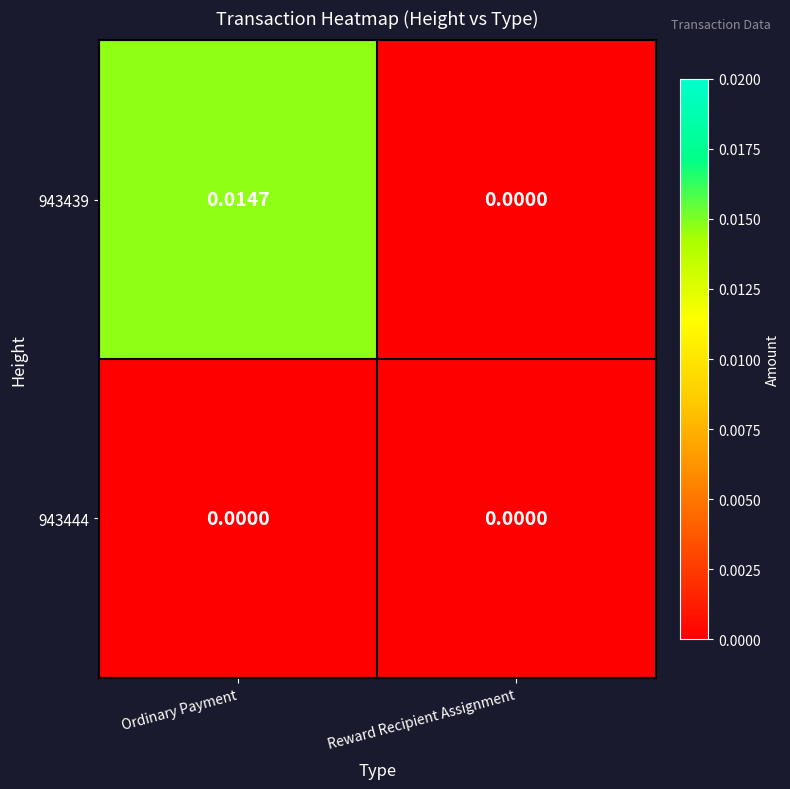

At which category does the chart reach its peak across all series?

Ordinary Payment